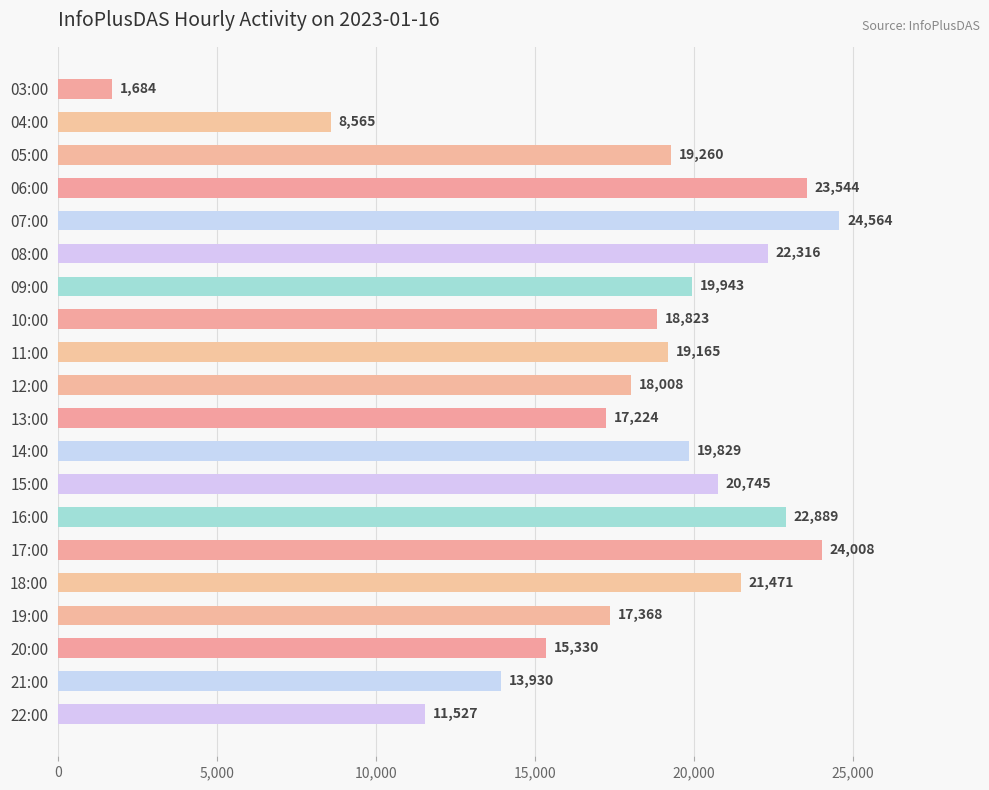

What position from the bottom is 22:00?

1